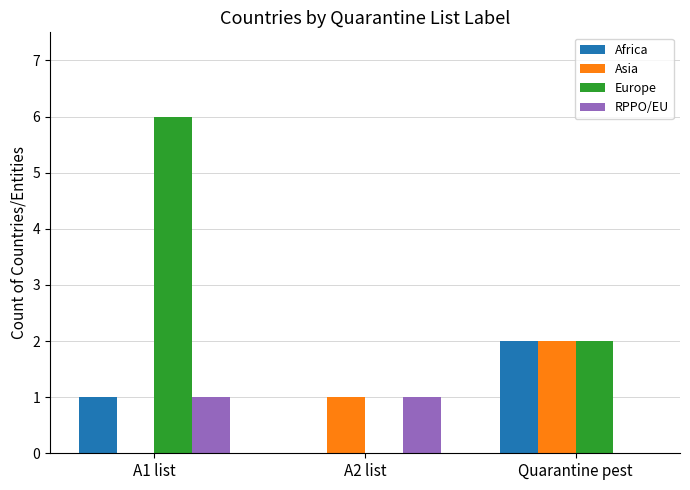

Which label corresponds to the largest value in the chart?

A1 list